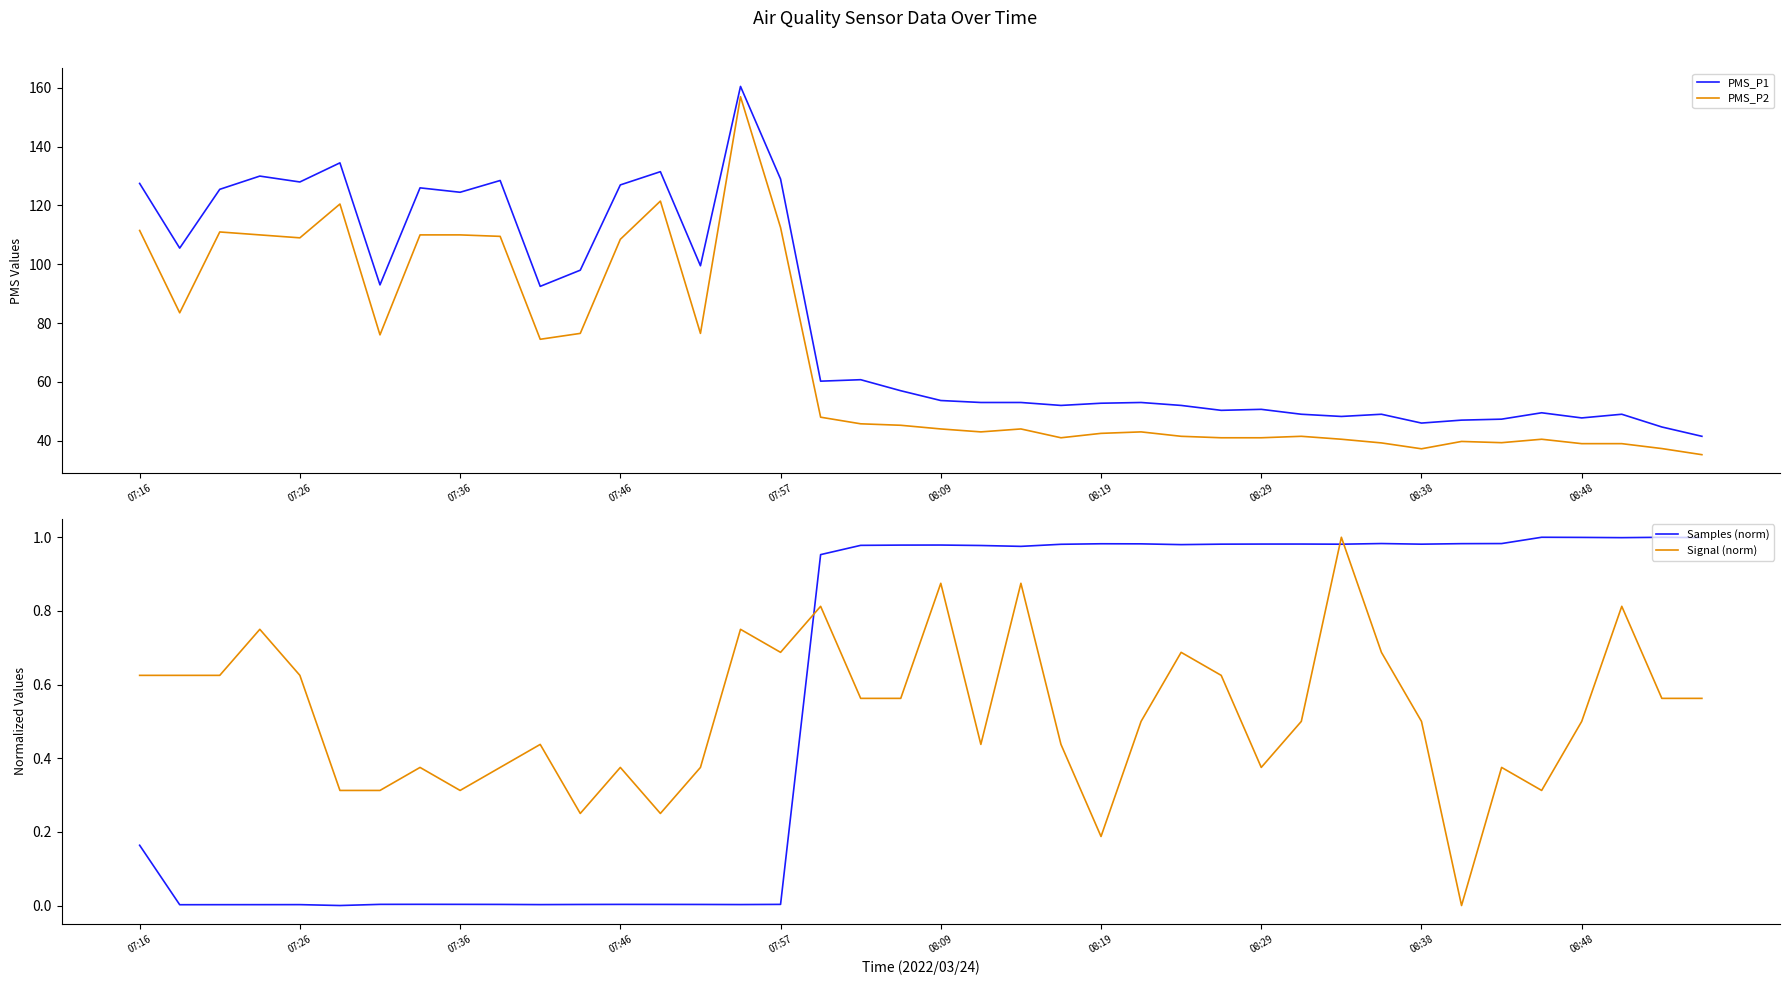

List the series in order of their peak value, lowest first.

Samples (norm), Signal (norm), PMS_P2, PMS_P1